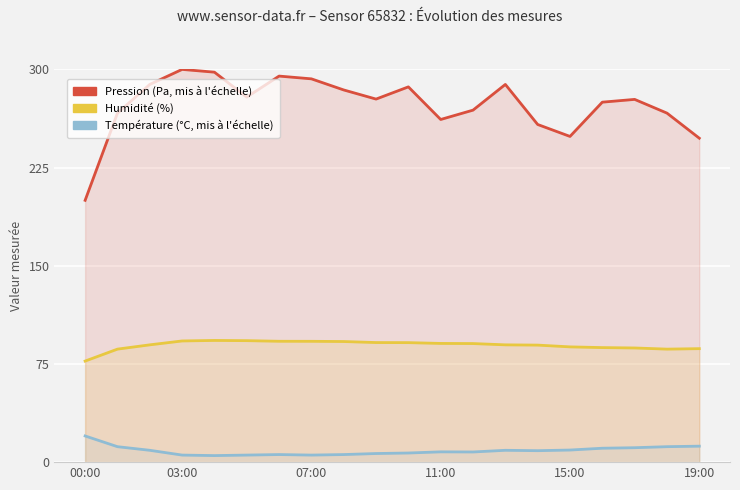

At which label does temperature (°C scaled) first exceed 8?

00:00